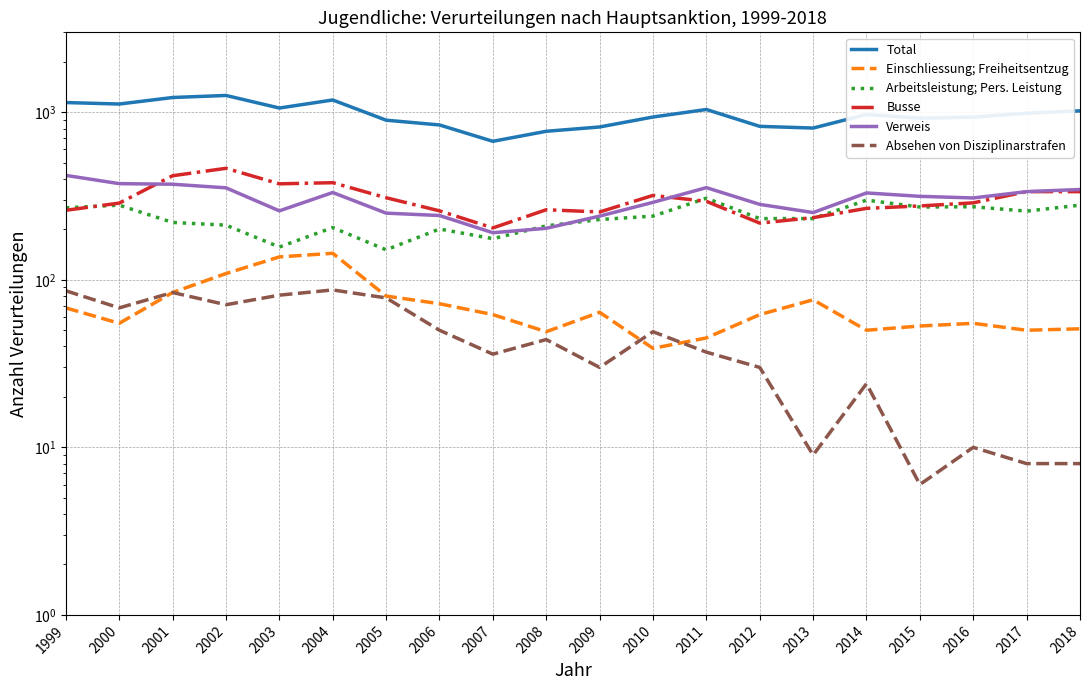

Rank the series at 2015 from lowest to highest value.

Absehen von Disziplinarstrafen, Einschliessung; Freiheitsentzug, Arbeitsleistung; Pers. Leistung, Busse, Verweis, Total